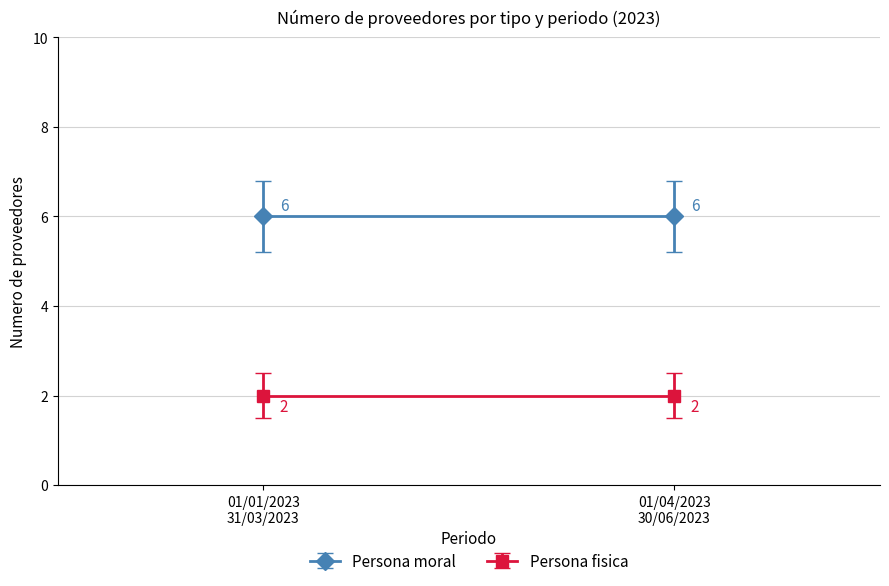

What is the total value across all series at 01/04/2023 - 30/06/2023?

8